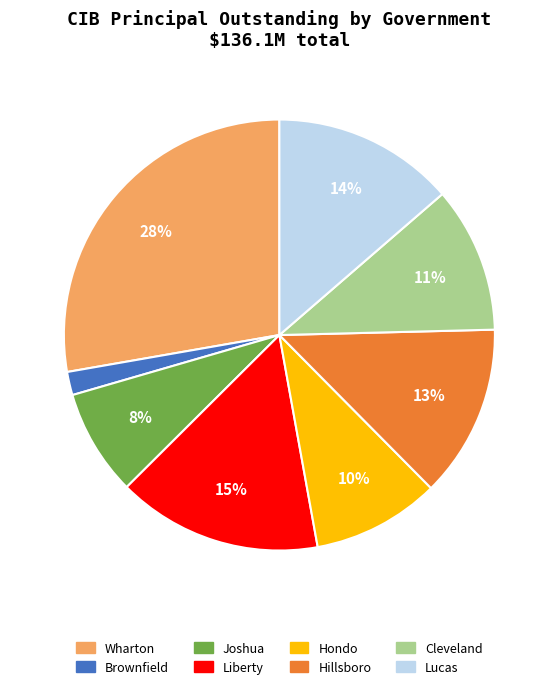

What is the ratio of the value at Joshua to the value at Lucas?

0.6